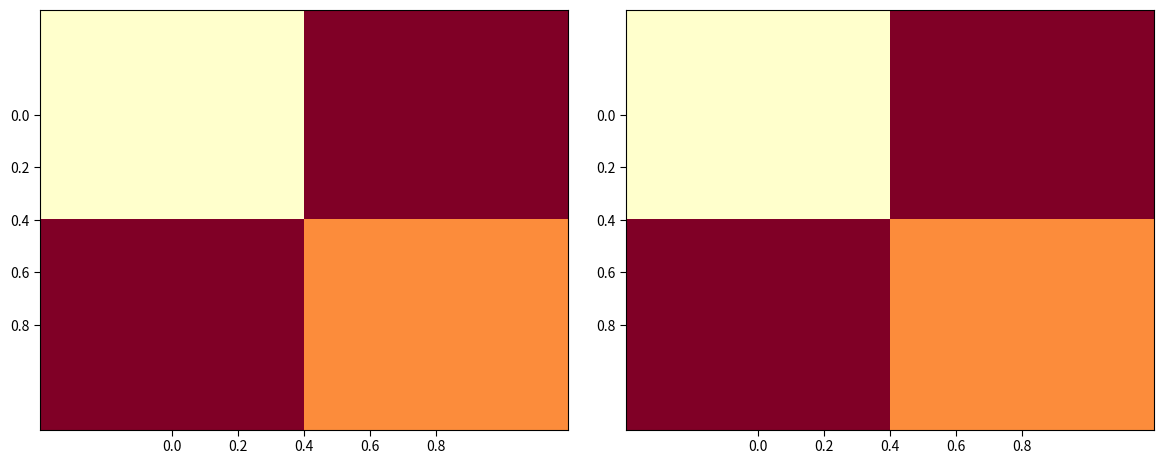

Is it true that 0.0 equals 2 at 0.8?

False